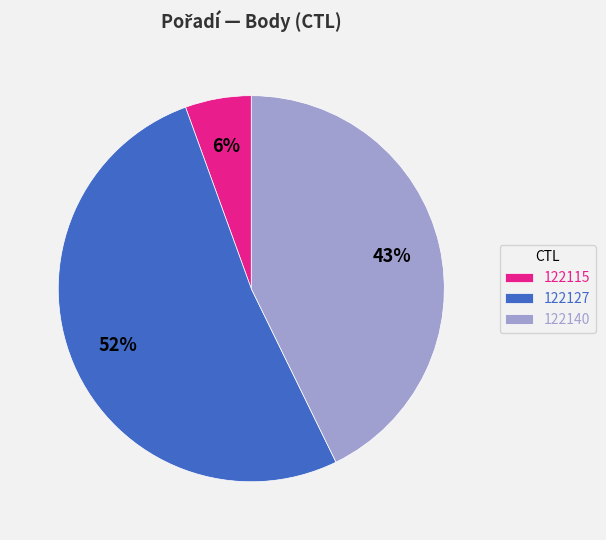

True or false: 122127 accounts for 52% of the total.

True